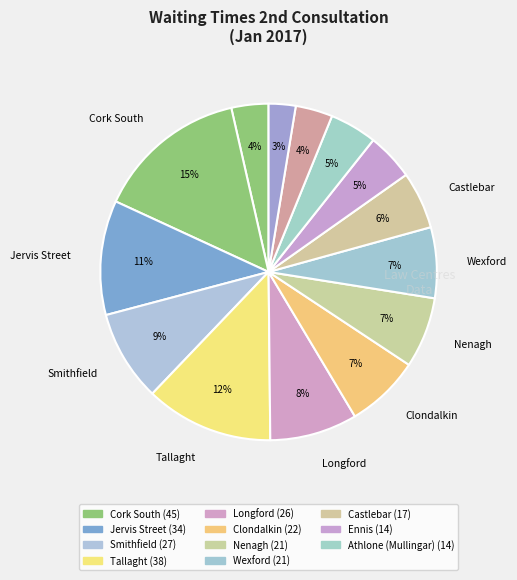

To the nearest percent, what is the average slice percentage?

7%